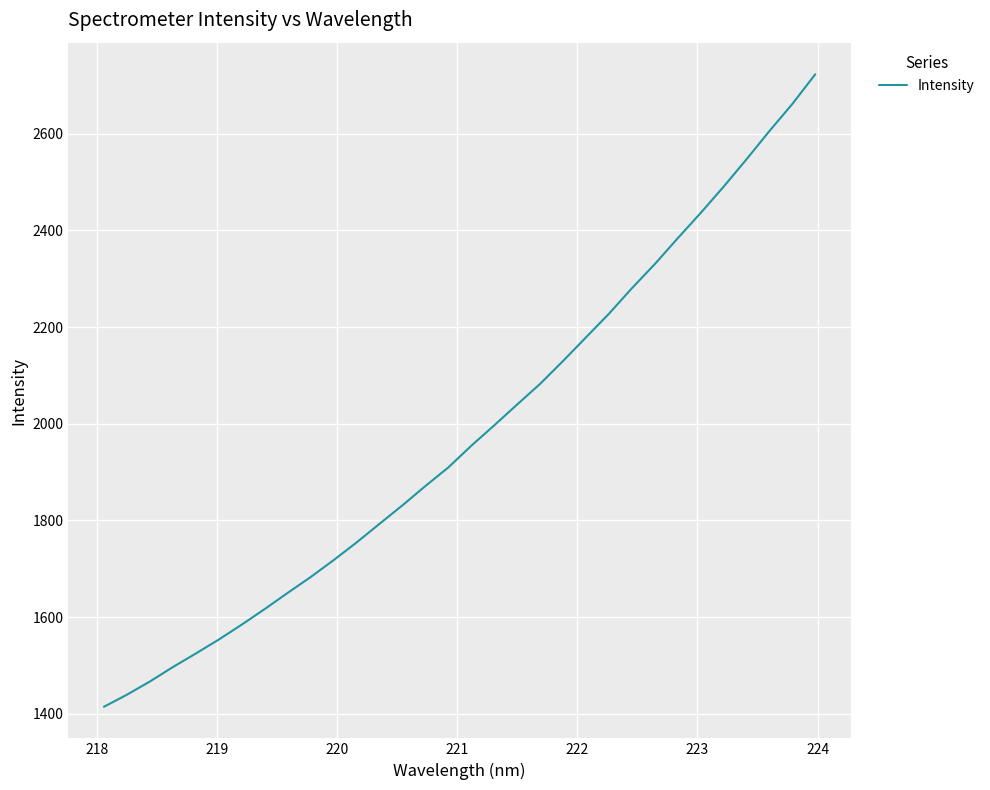

What is the minimum value shown in the chart?

1414.6